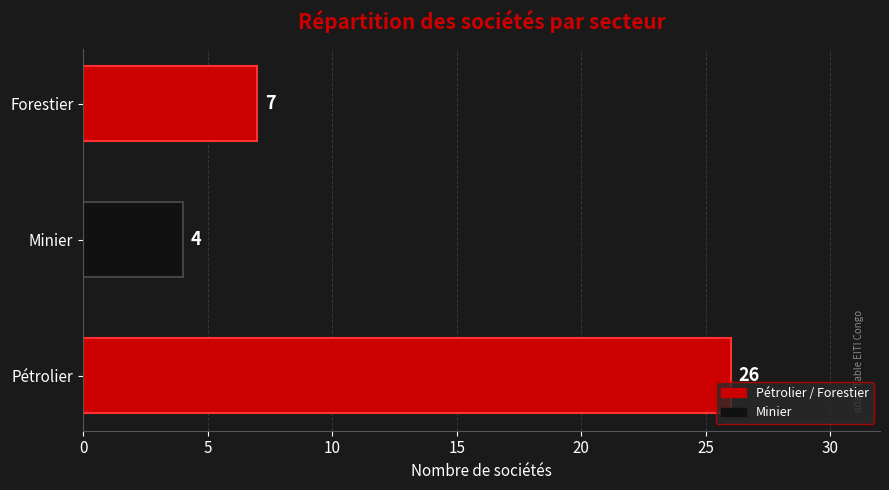

What is the difference between the second highest and minimum values?

3